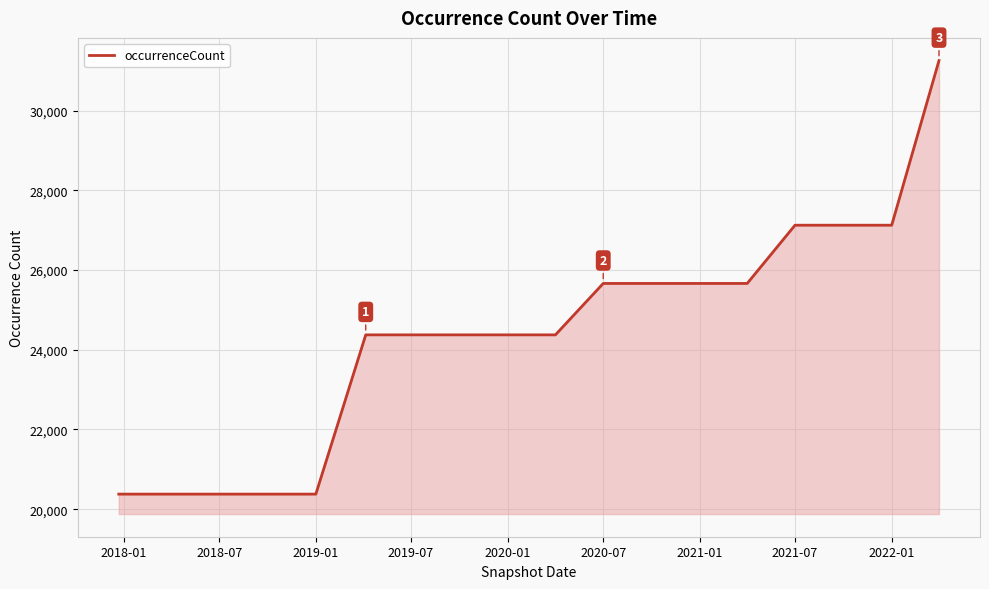

What is the smallest value displayed?

20377